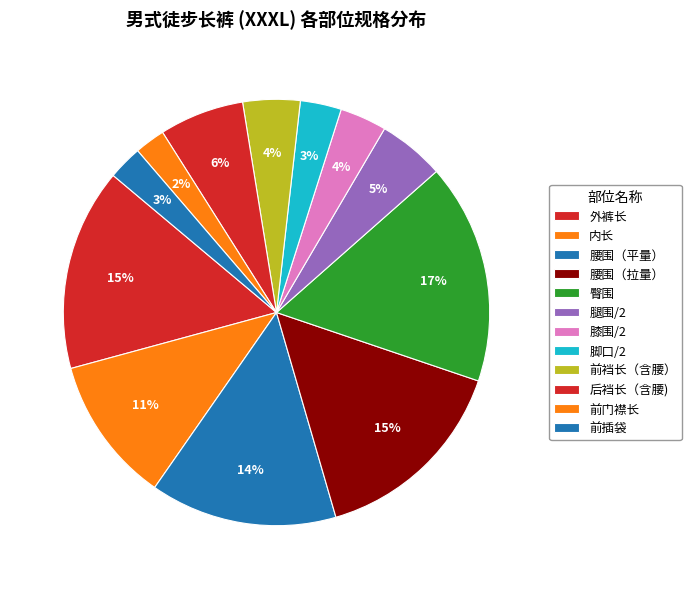

Is it true that 腰围（拉量） is 15% of the pie?

True